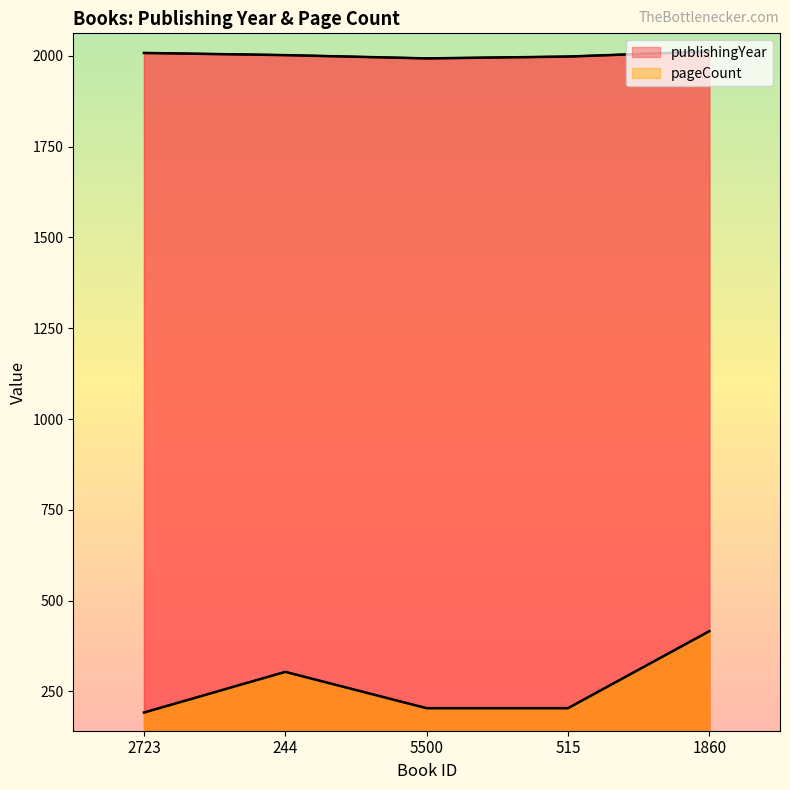

What is the sum of the publishingYear values at 1860 and 5500?

4005